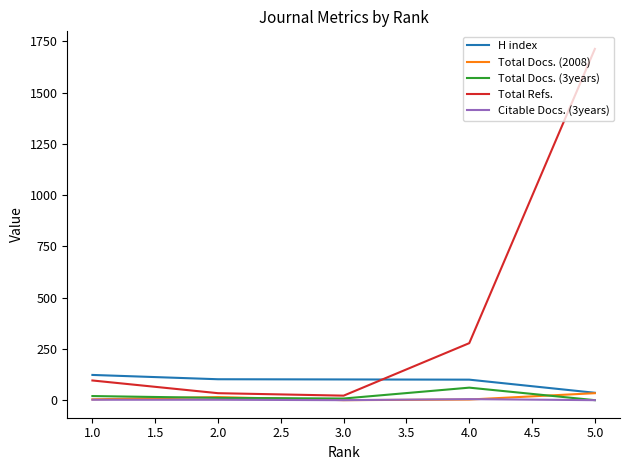

What is the sum of all Citable Docs. (3years) values?

9